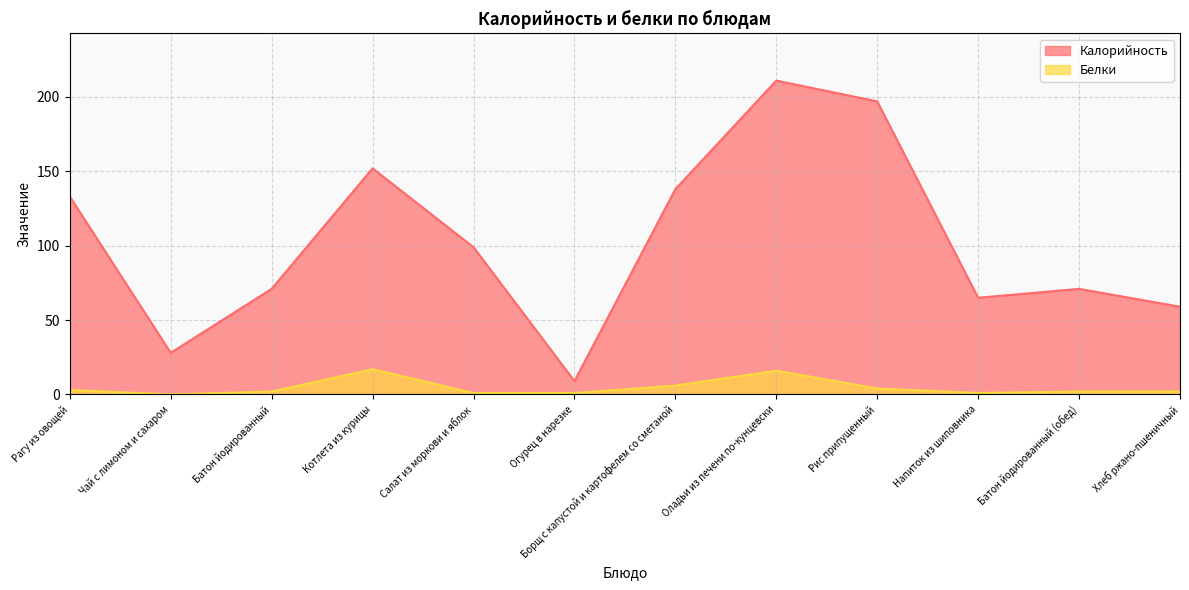

Where is Белки nearest to the value 8?

Борщ с капустой и картофелем со сметаной